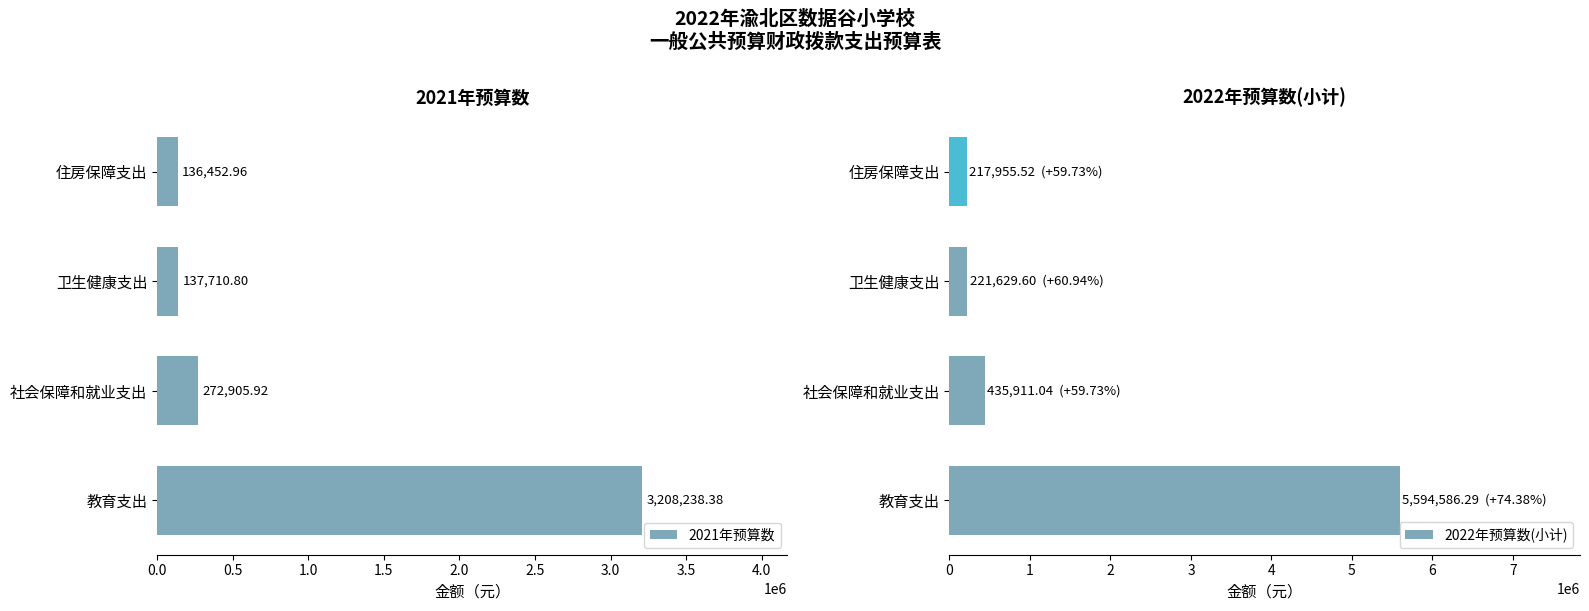

Does the chart contain stacked bars?

No